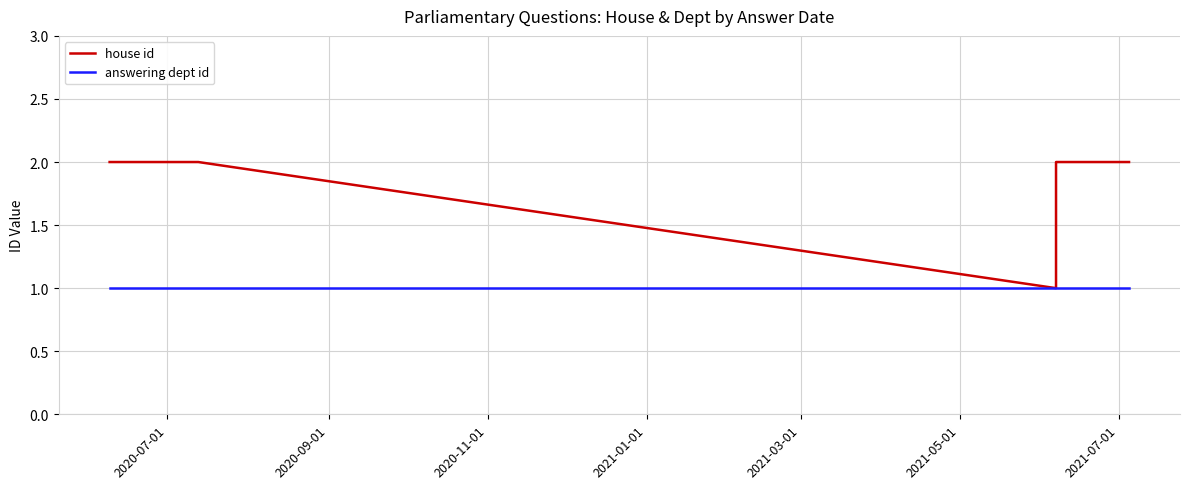

List the series in order of their overall mean, lowest first.

answering dept id, house id